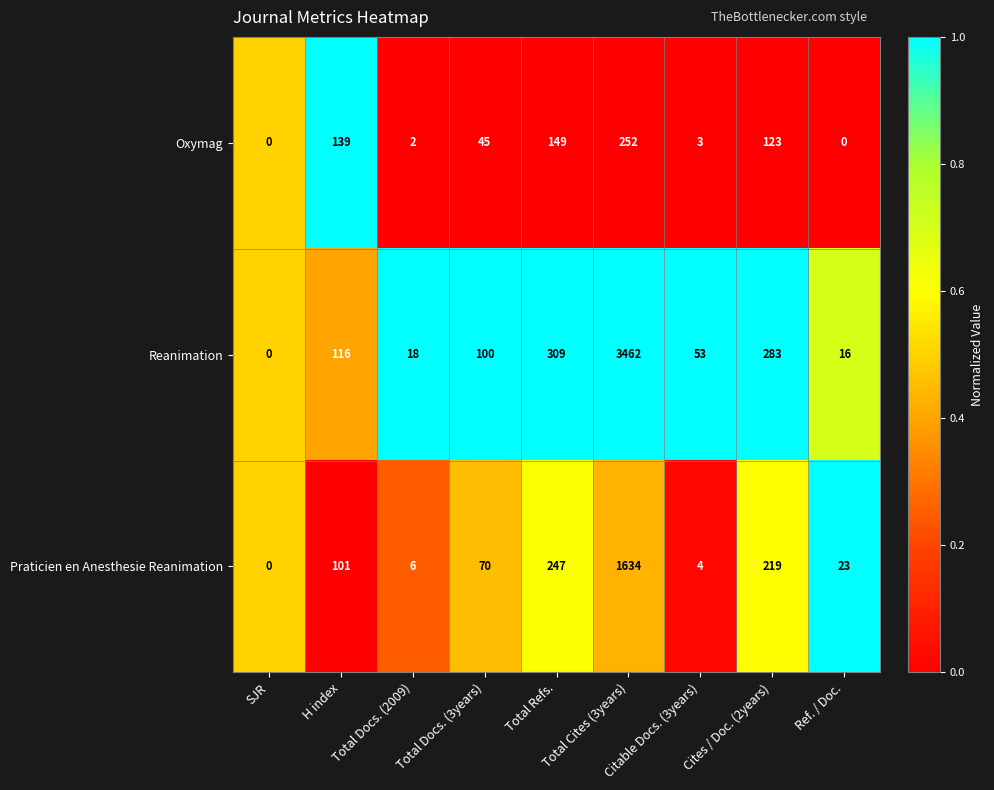

What is the spread (max minus min) of values at Total Refs.?

160